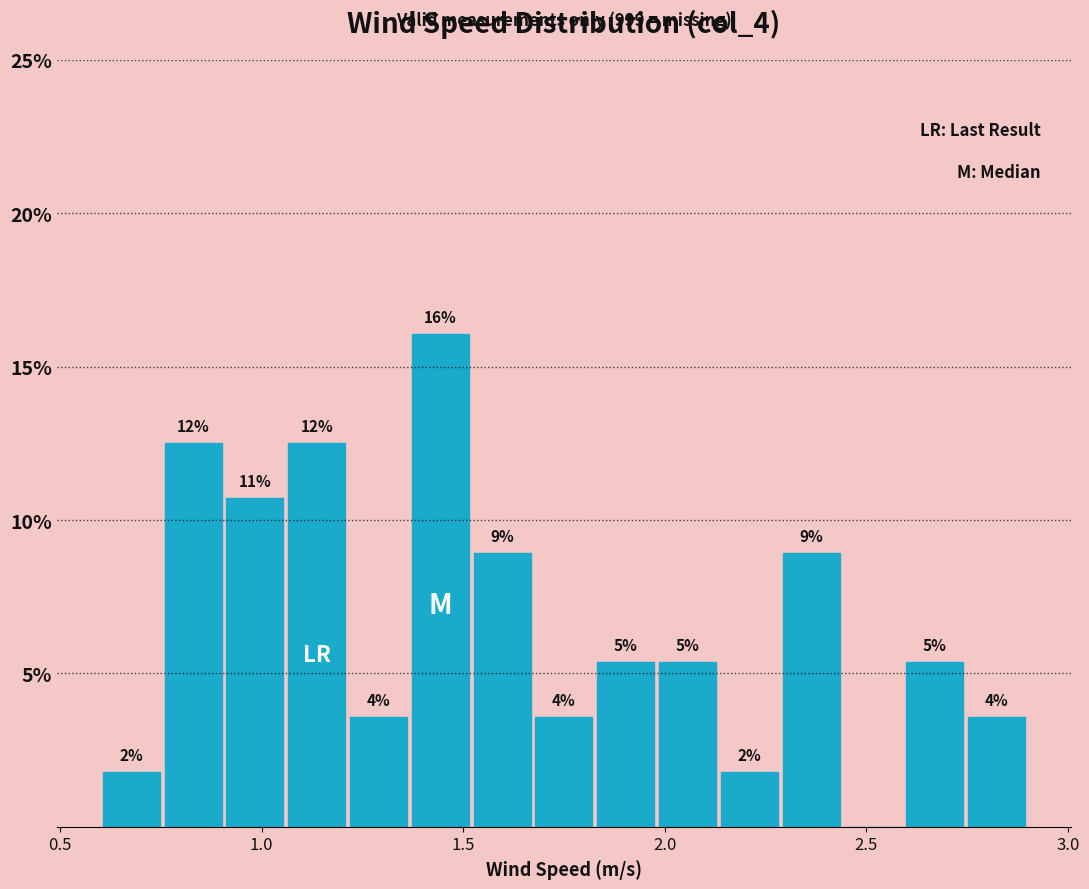

Around what value on the x-axis is the tallest bar? Give the approximate position of its centre, as read against the axis.

1.45